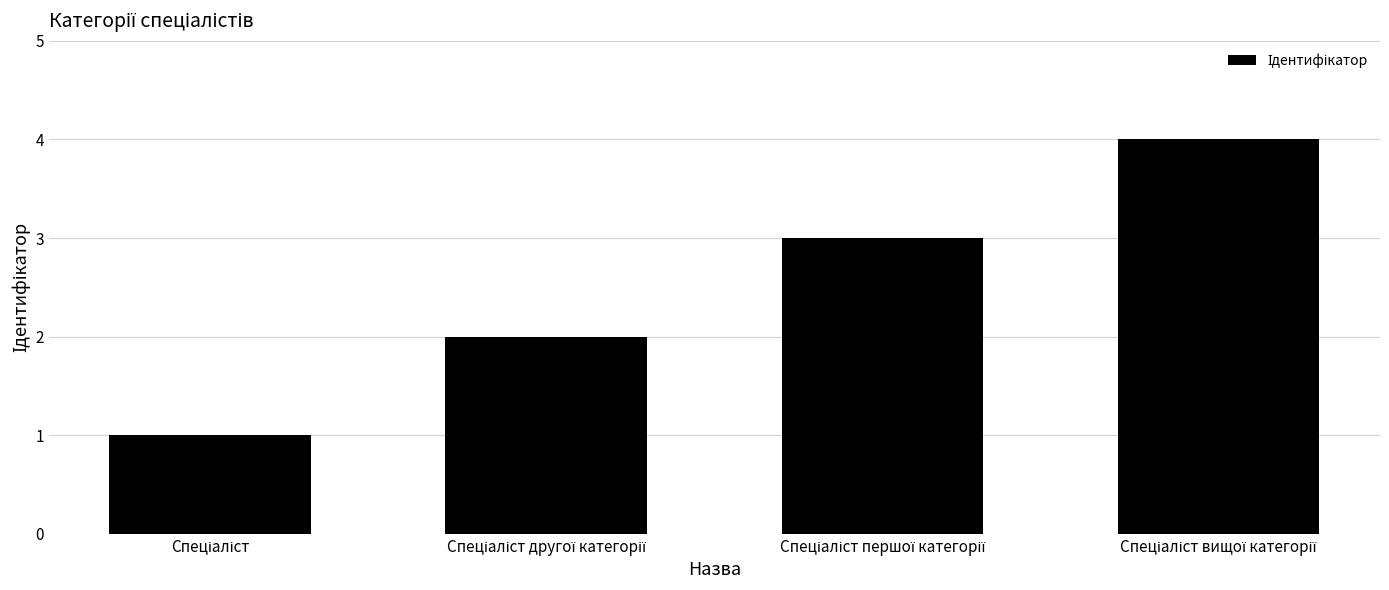

What is the greatest value displayed?

4